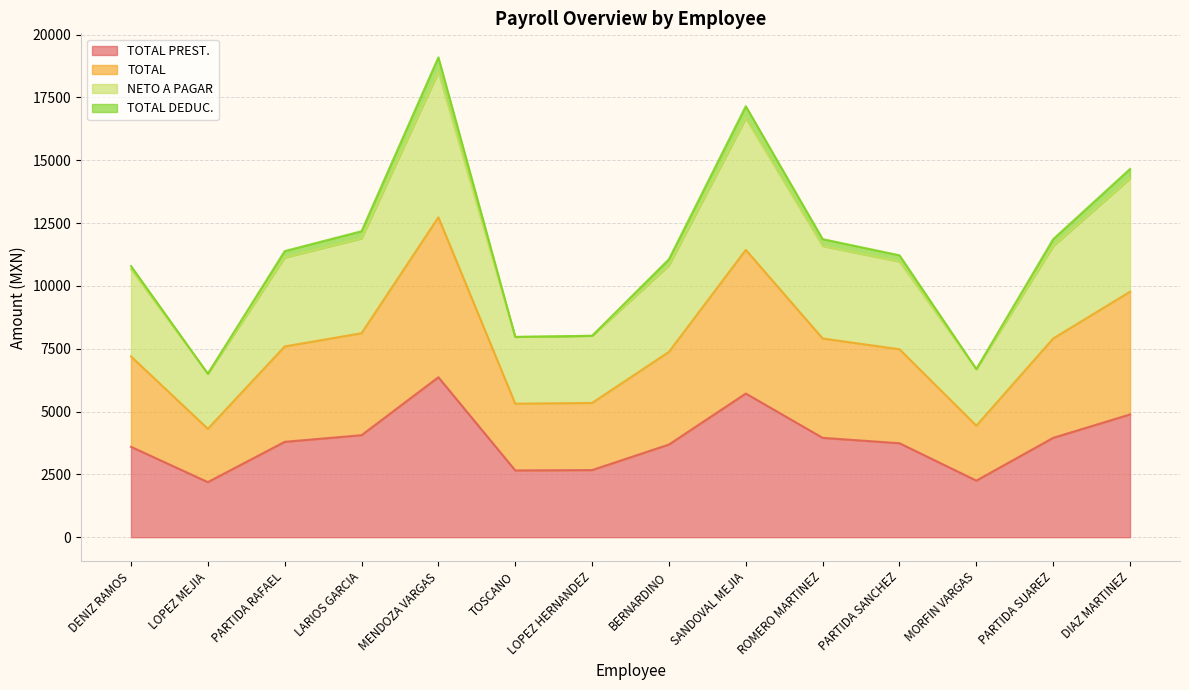

At which category does the chart reach its peak across all series?

MENDOZA VARGAS